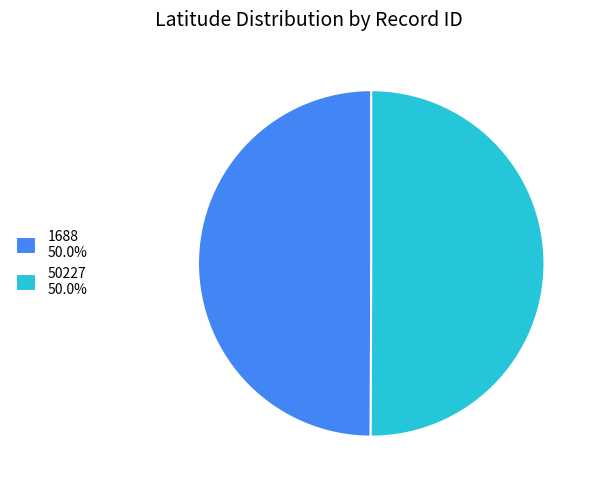

What is the ratio of the value at 1688 50.0% to the value at 50227 50.0%?

1.0